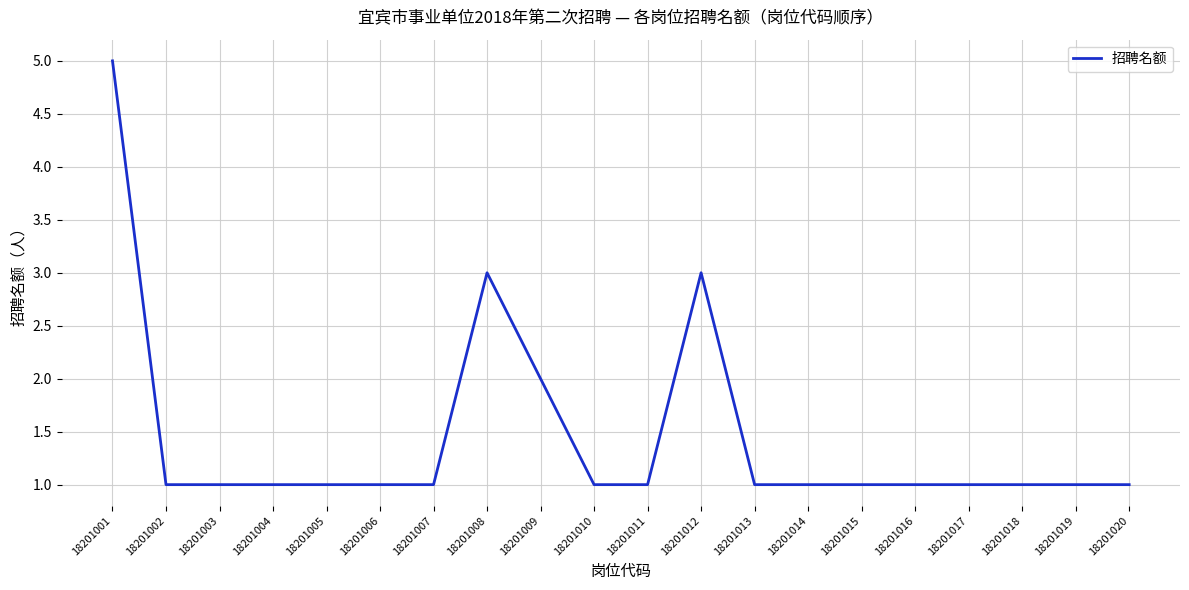

True or false: the data shows 1 at 18201018.

True